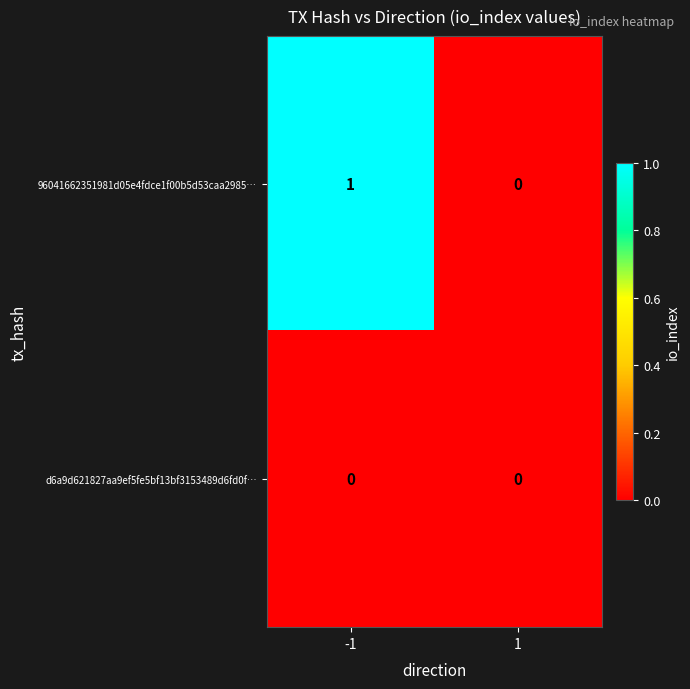

Which series has the widest spread of values?

96041662351981d05e4fdce1f00b5d53caa2985…